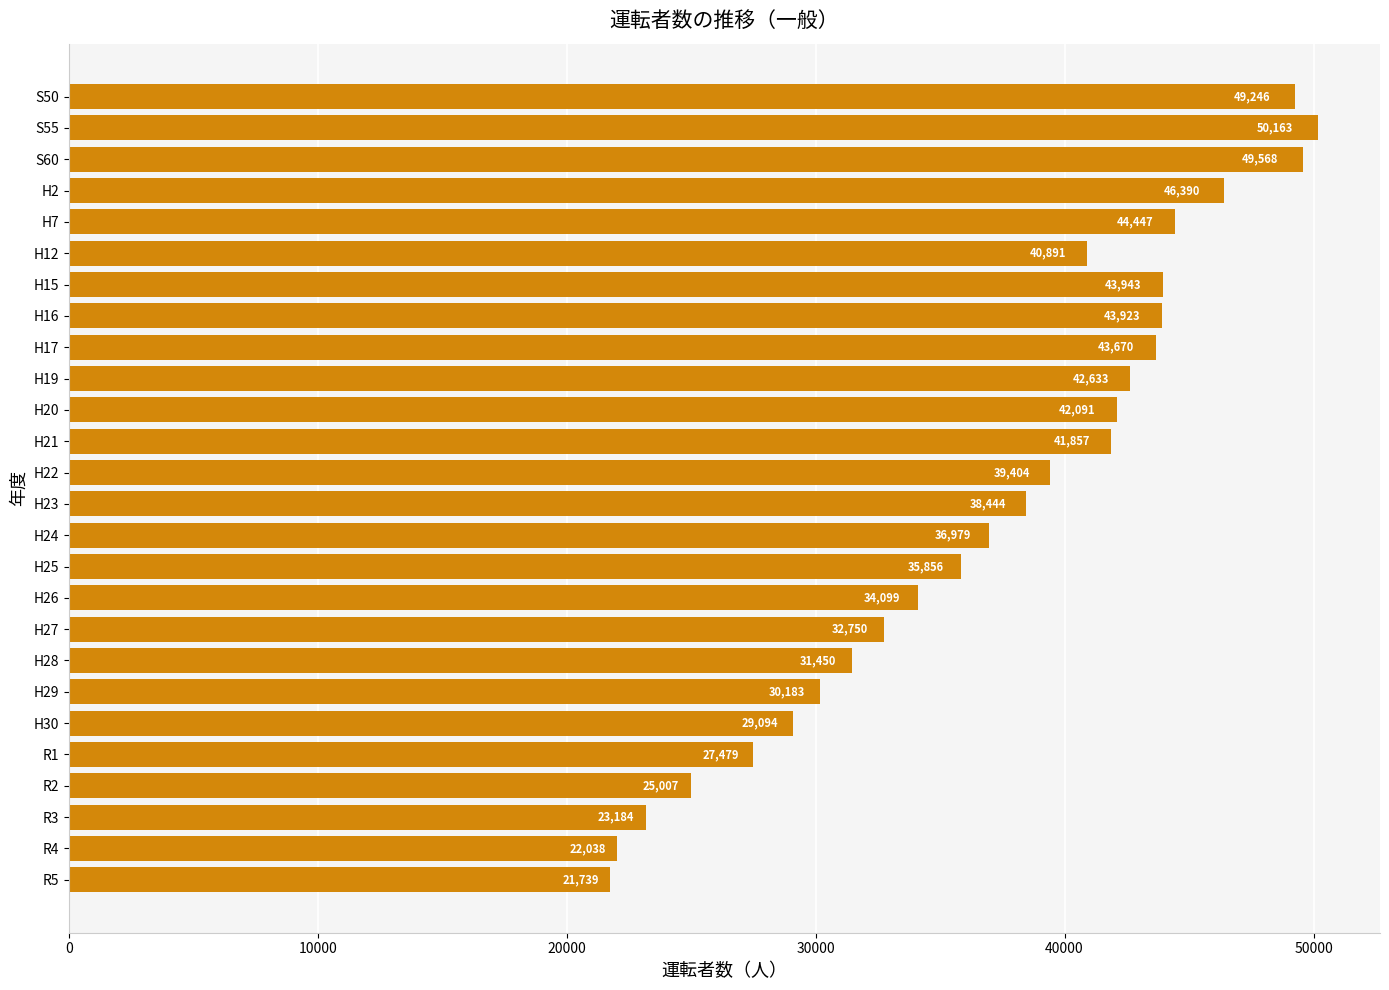

What is the label of the 15th bar from the top?

H24